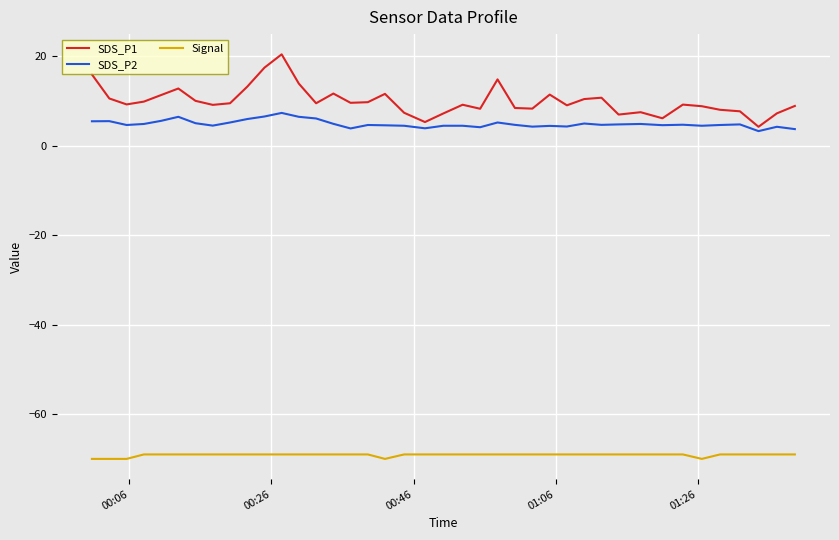

Which series has the largest range (max minus min)?

SDS_P1